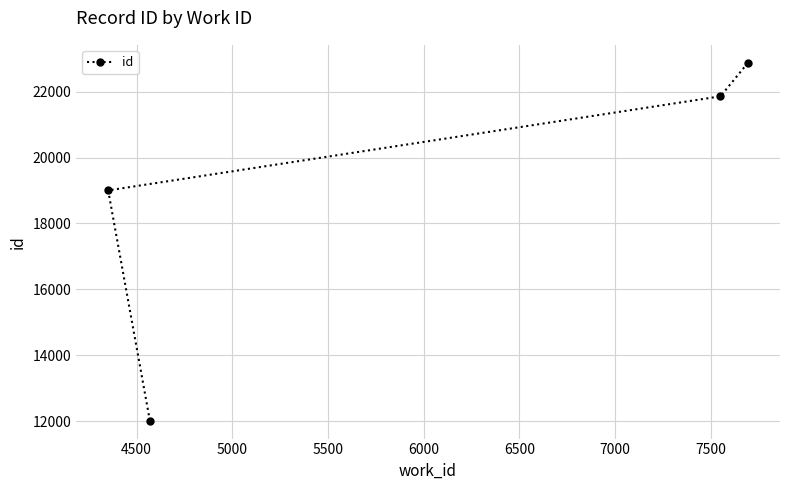

Count the number of categories in the chart.

4